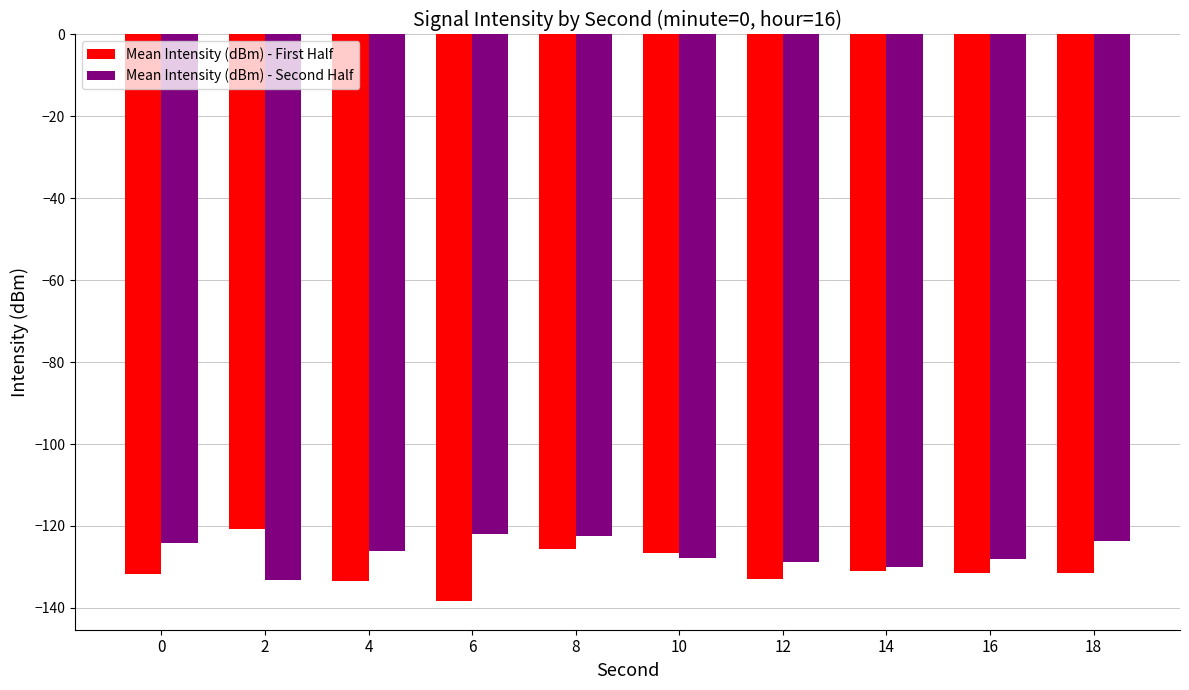

Which series has the largest total across all categories?

Mean Intensity (dBm) - Second Half